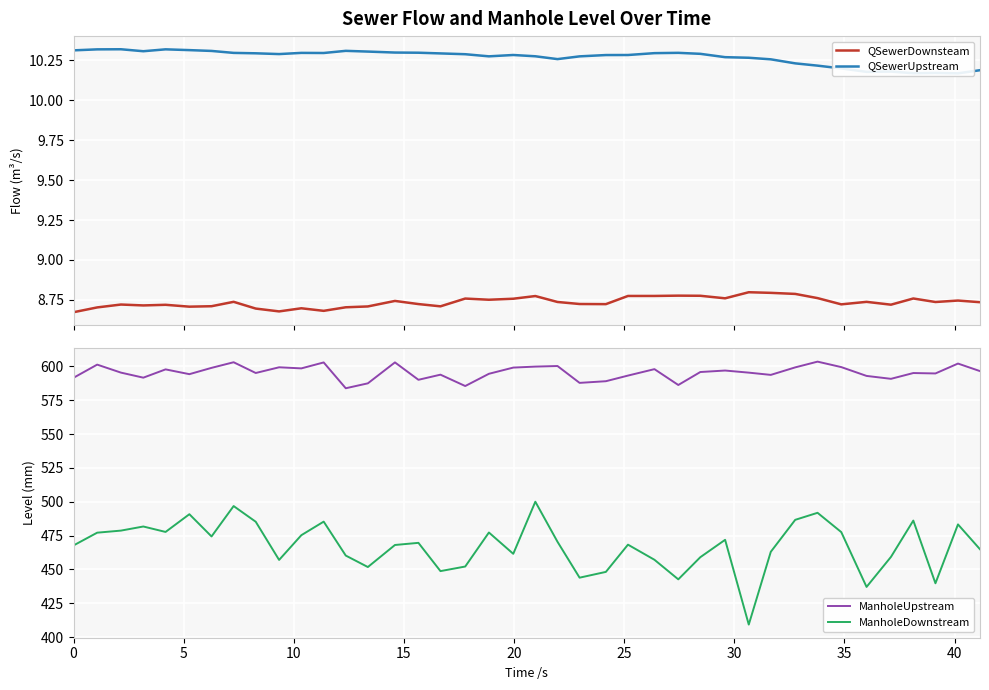

What is the highest value of the ManholeDownstream series?

500.0